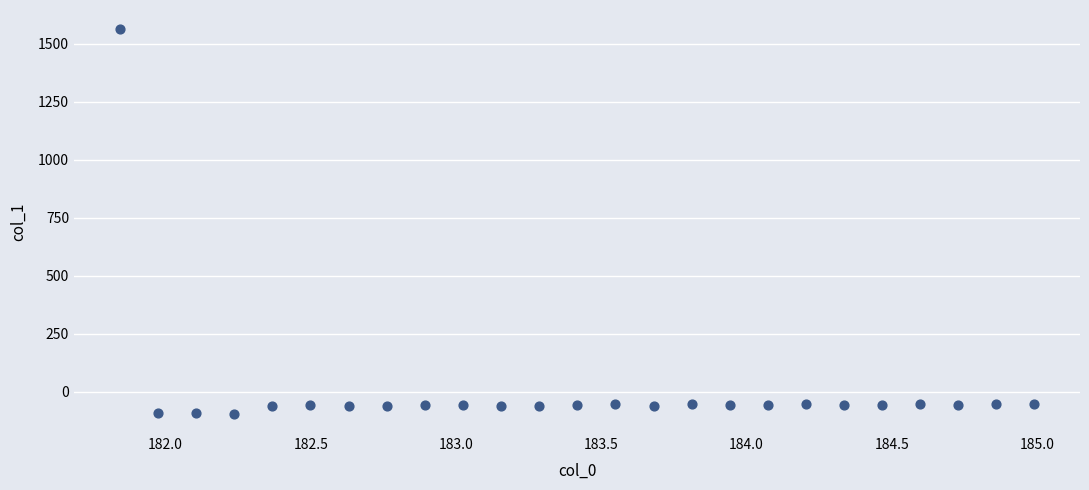

What is the range of X values (max minus min)?

3.1